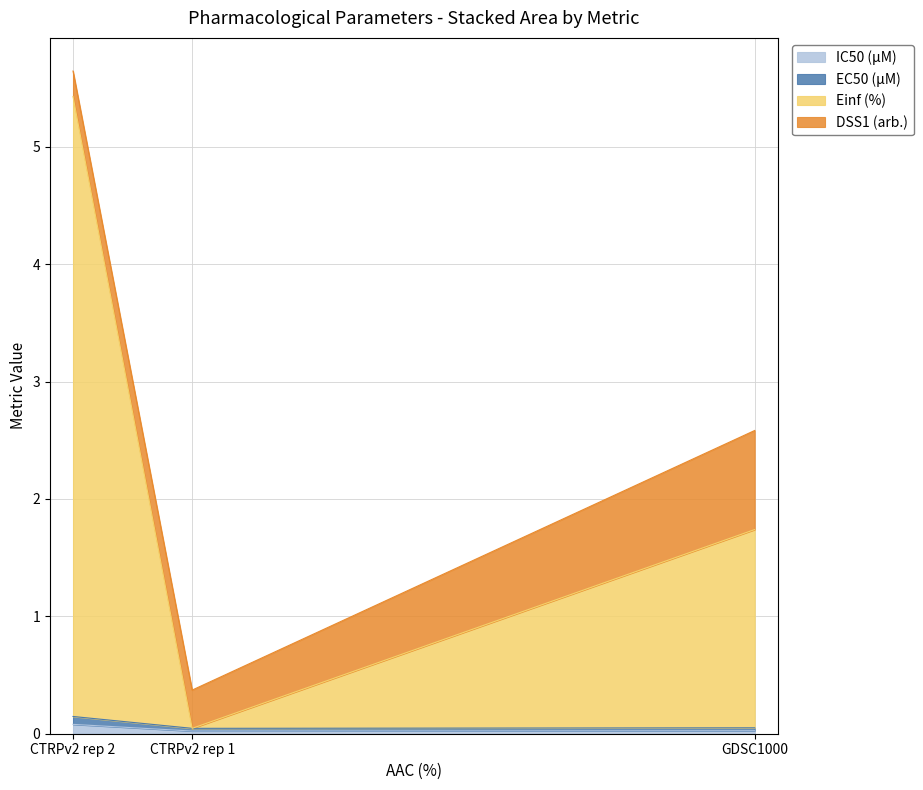

At which category is the sum across all series the highest?

CTRPv2 rep 2